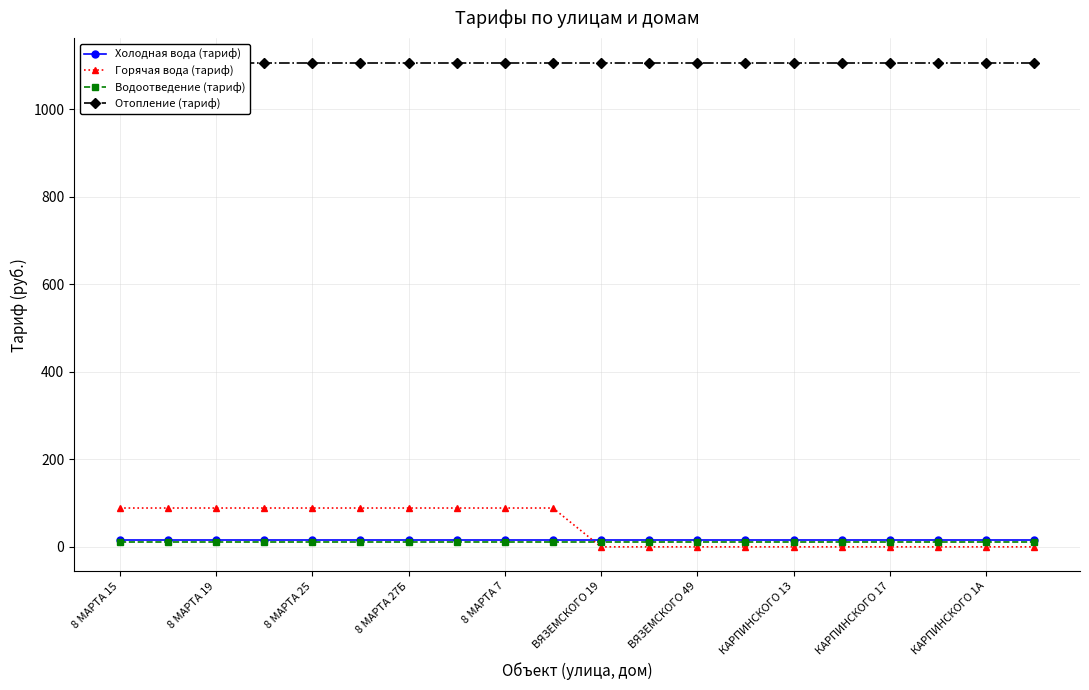

What is the greatest value displayed?

1106.8